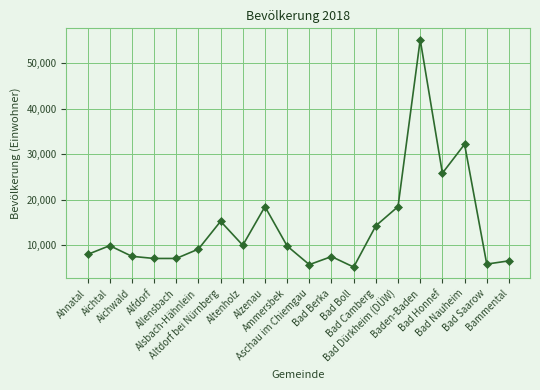

True or false: the data has more than 0 interior local peaks.

True